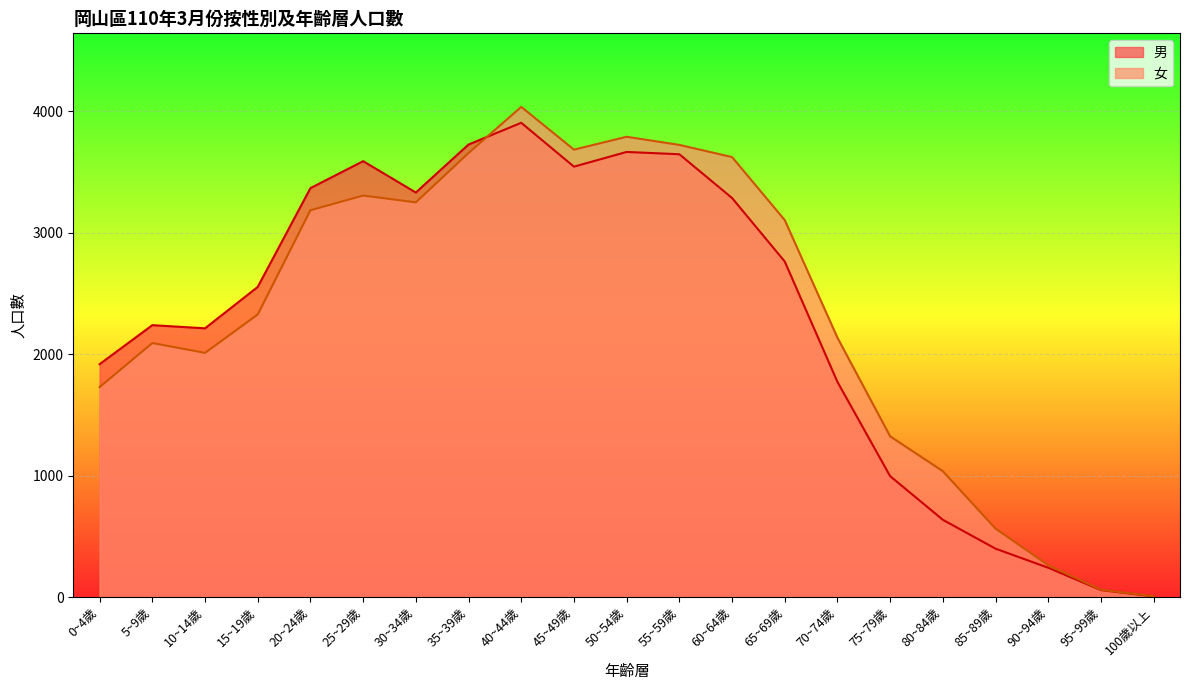

How many data points in 女 are less than 2327?

10